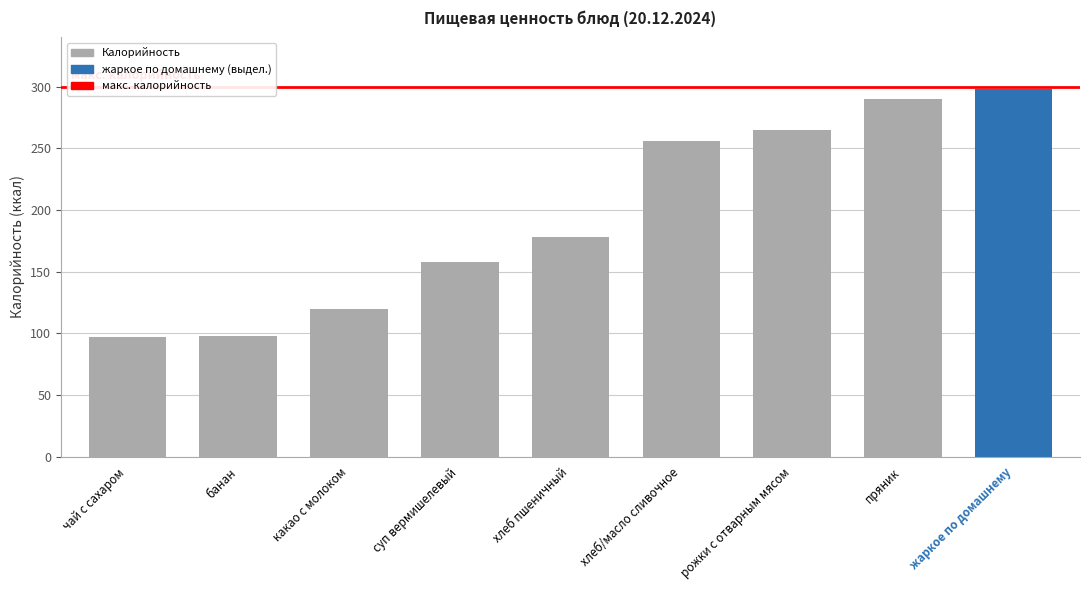

Count the number of categories in the chart.

9